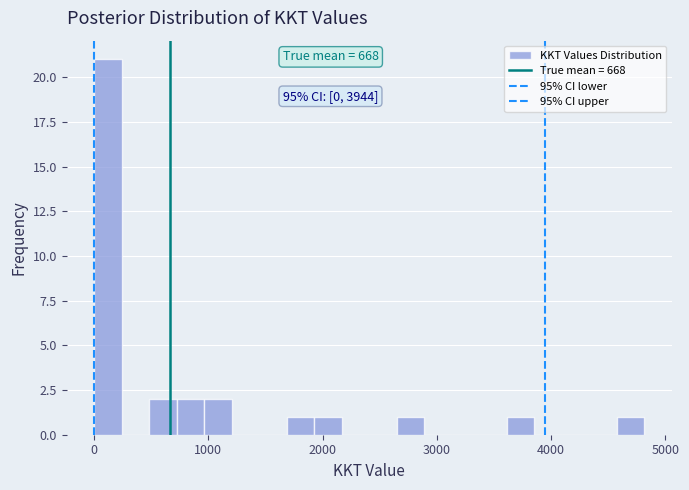

Around what value on the x-axis is the tallest bar? Give the approximate position of its centre, as read against the axis.

100